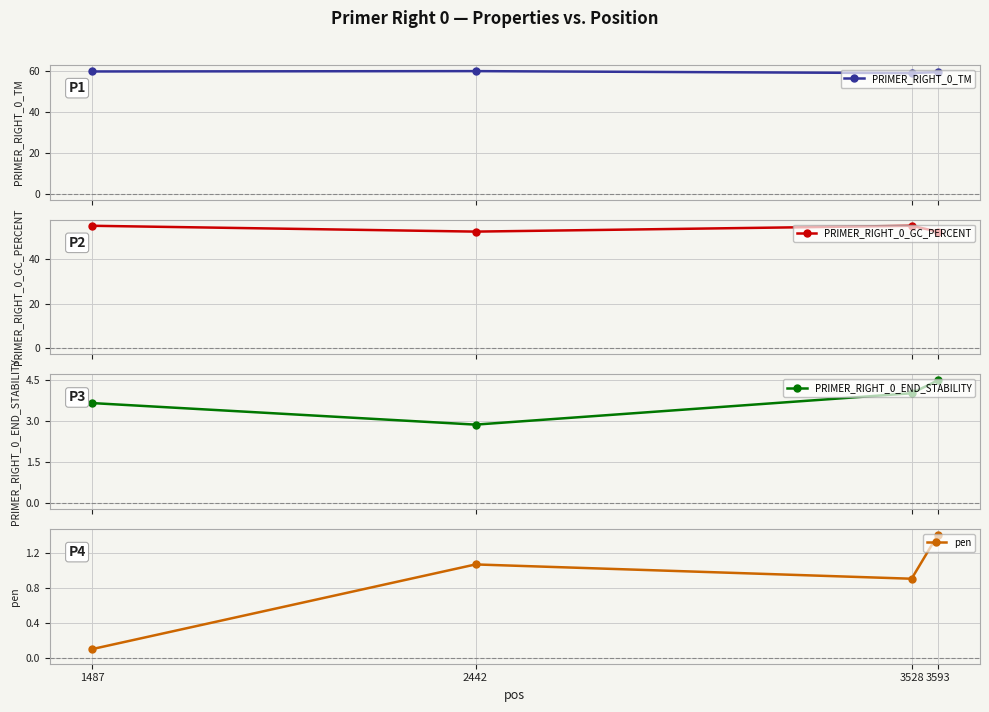

The value of PRIMER_RIGHT_0_GC_PERCENT at 3528 is 88.6. True or false?

False